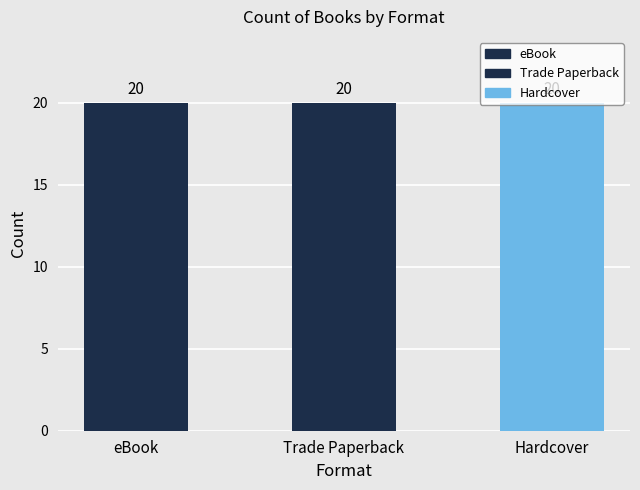

Between eBook and Trade Paperback, which is larger?

eBook